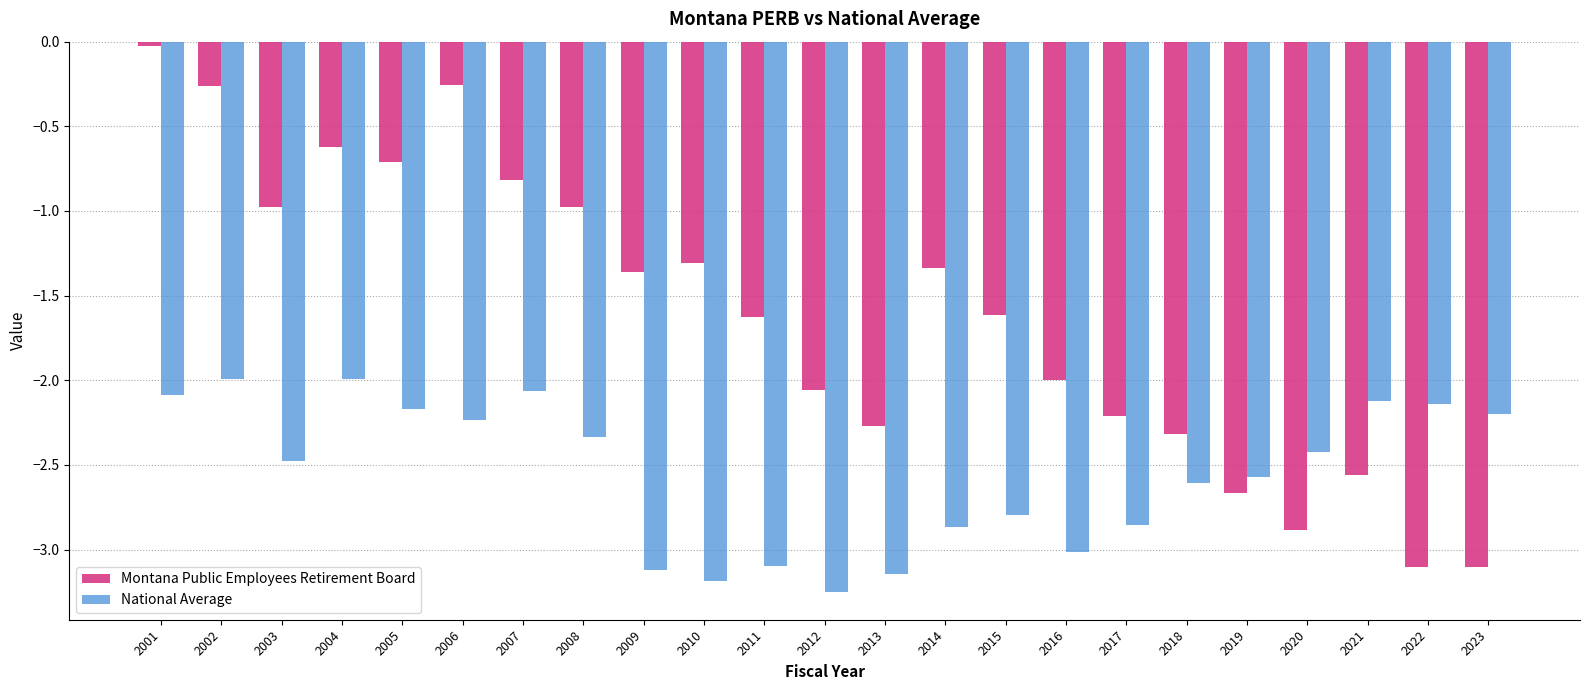

Rank the series by their average value, from lowest to highest.

National Average, Montana Public Employees Retirement Board